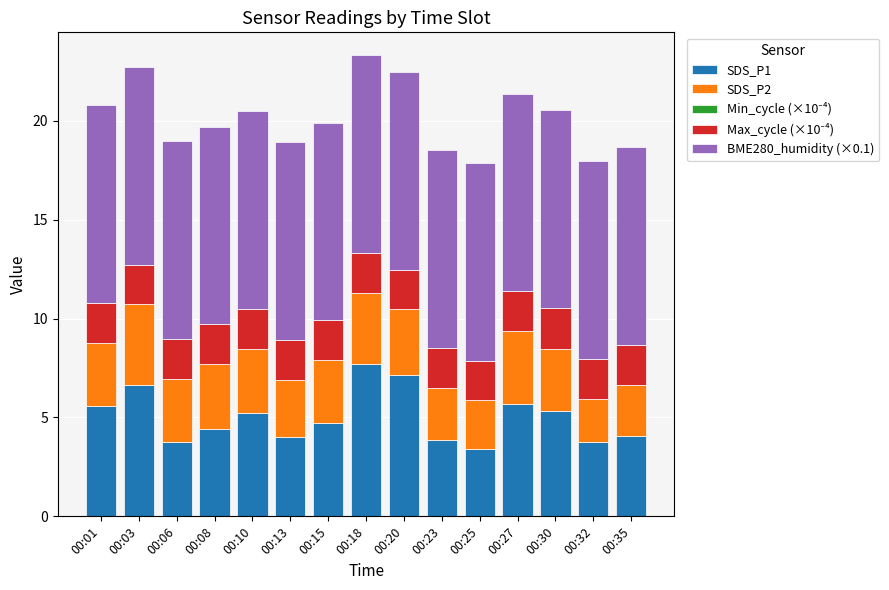

The SDS_P1 series shows 2.3 at 00:01. True or false?

False